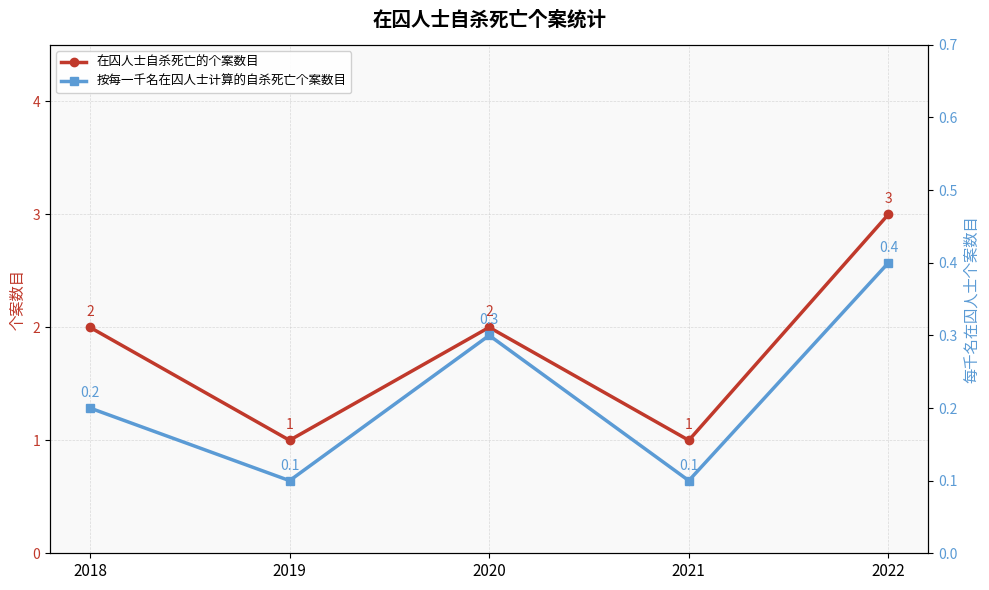

What is the value of the 在囚人士自杀死亡的个案数目 point at the 5th from the left?

3